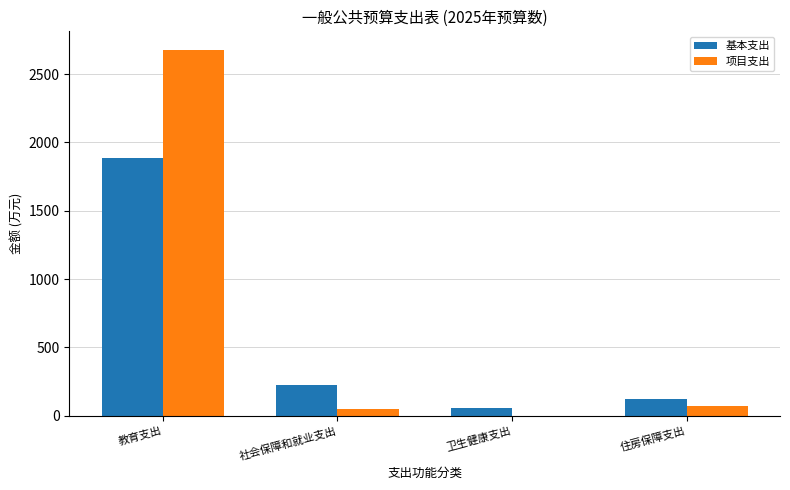

The 基本支出 series shows 3341.3 at 教育支出. True or false?

False